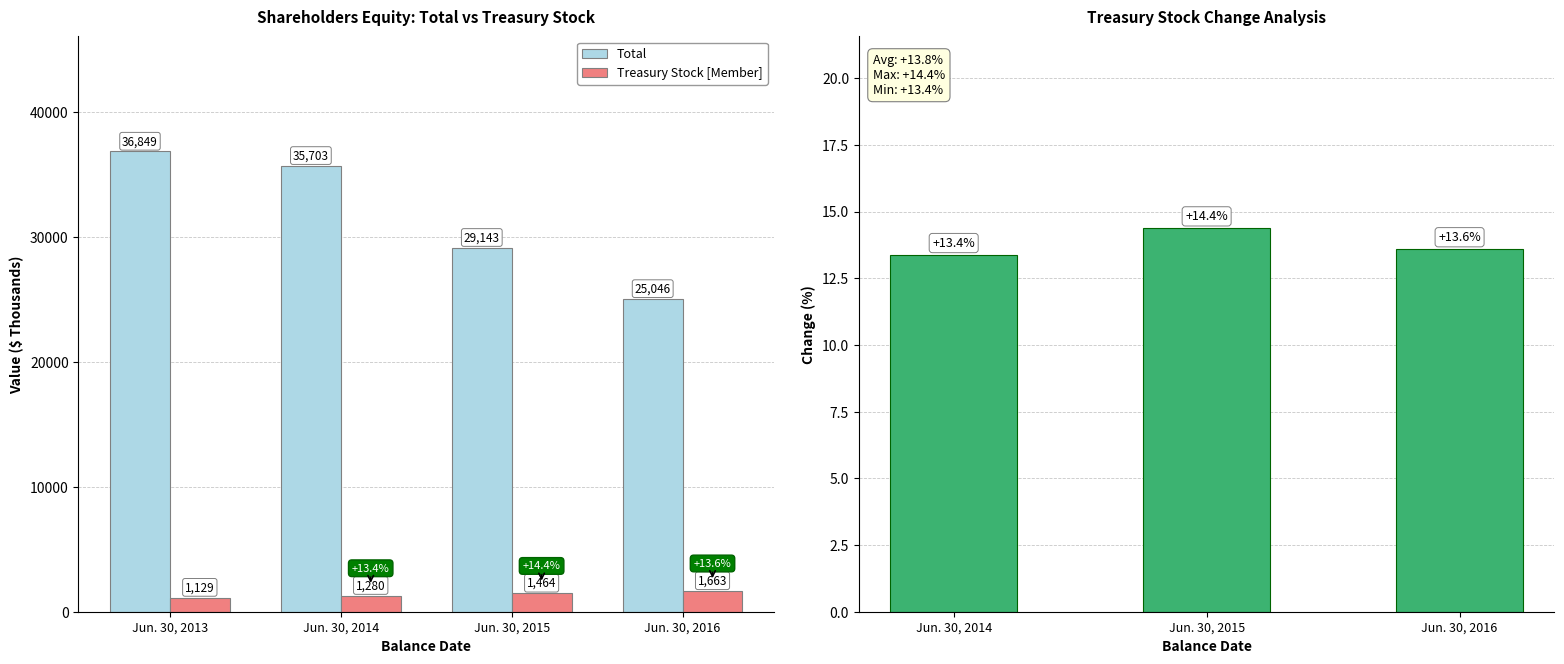

What is the total value across all series at Jun. 30, 2014?

36983